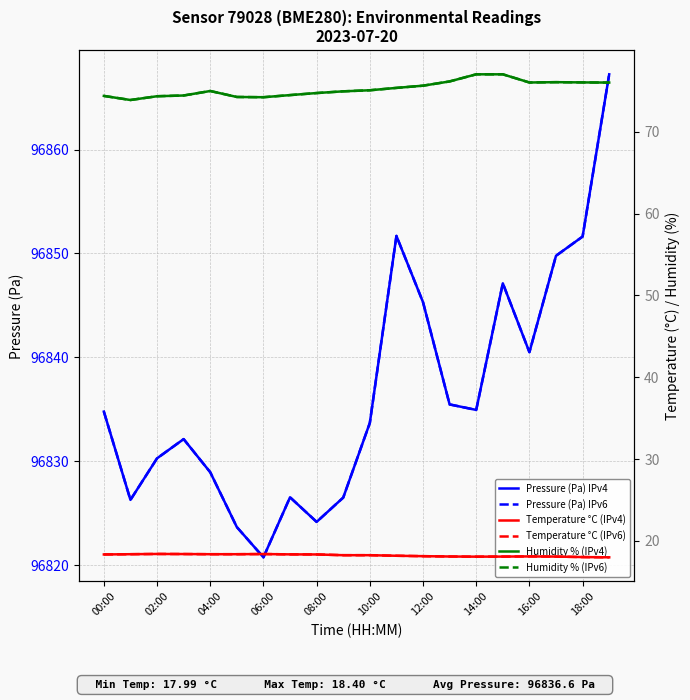

Rank the series at 02:00 from highest to lowest value.

Pressure (Pa) IPv4, Pressure (Pa) IPv6, Humidity % (IPv4), Humidity % (IPv6), Temperature °C (IPv4), Temperature °C (IPv6)